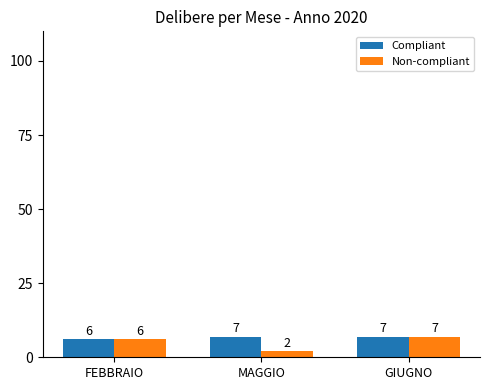

What is the greatest value displayed?

7